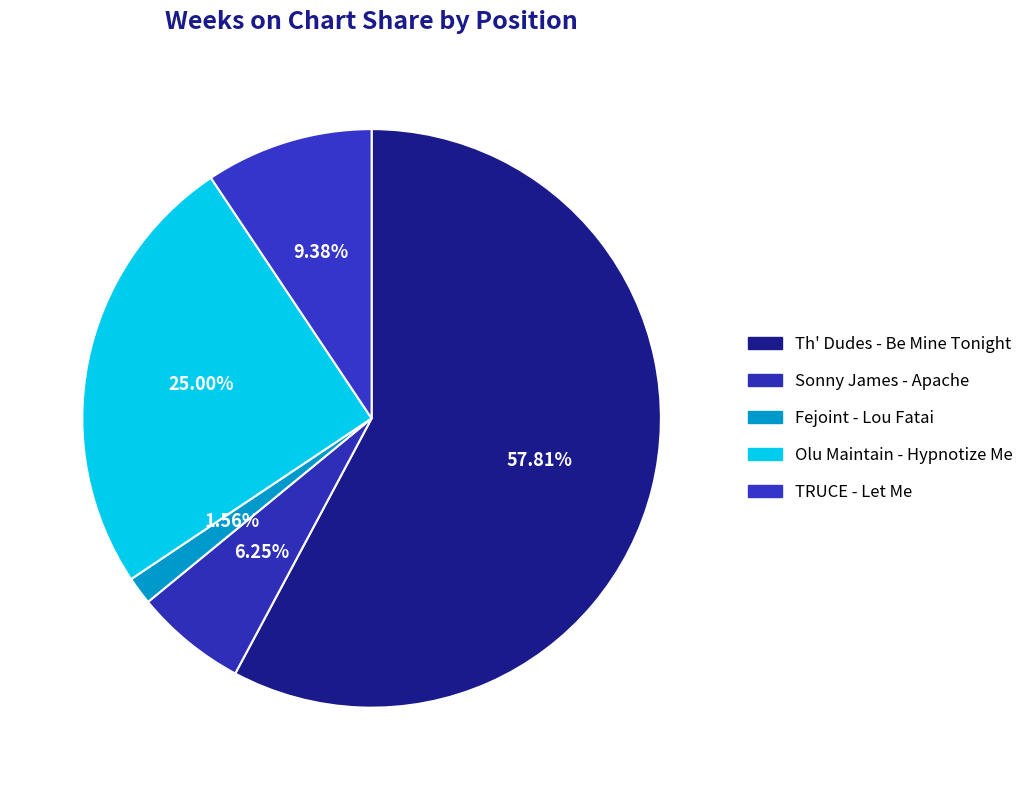

Which category has the biggest portion of the pie?

Th' Dudes - Be Mine Tonight